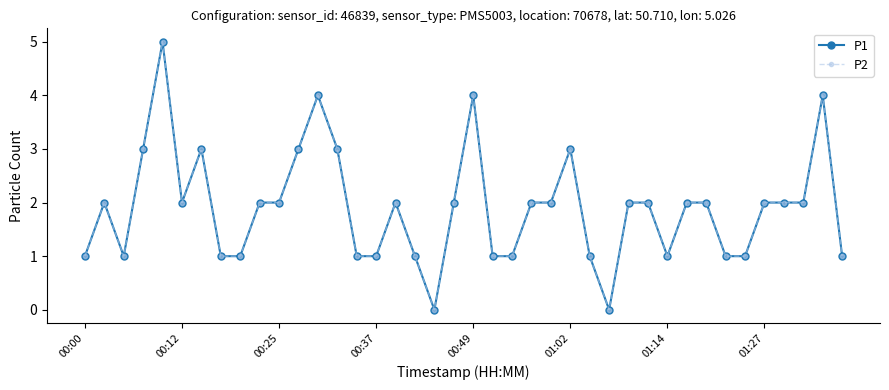

Does the chart have visible grid lines?

No